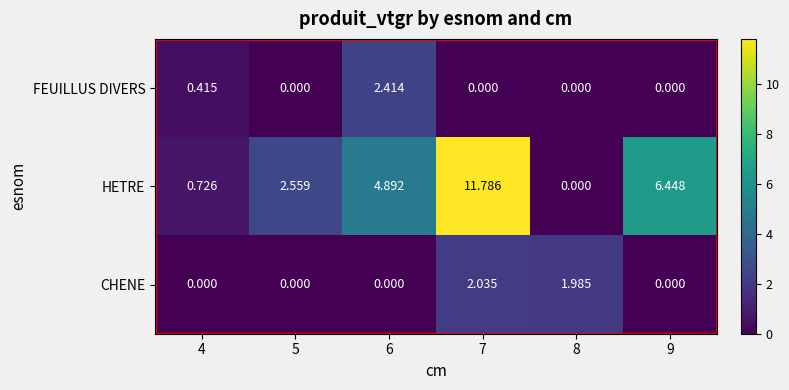

How many distinct data groups are displayed?

3